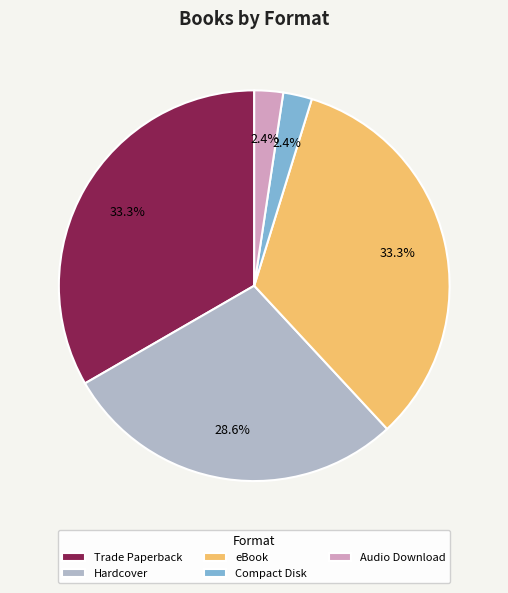

What is the total percentage of Hardcover and Audio Download?

31.0%